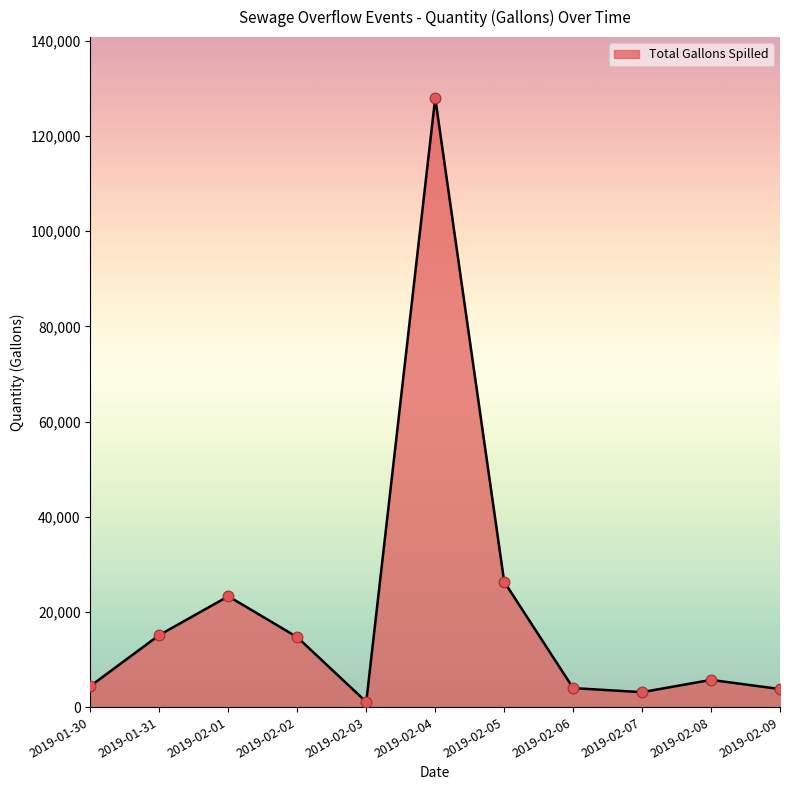

Which has a higher value, 2019-02-08 or 2019-02-02?

2019-02-02